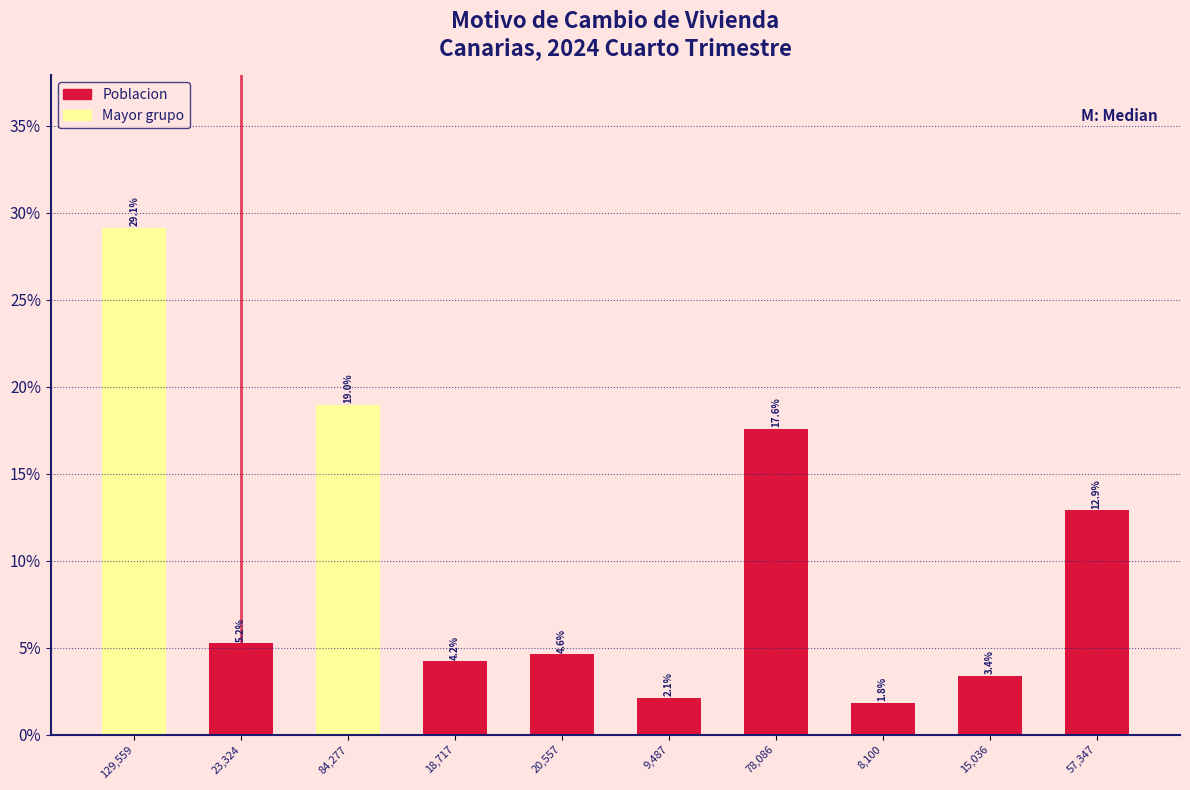

Reading left to right, what are all the values shown in this chart?

29.1	5.2	19.0	4.2	4.6	2.1	17.6	1.8	3.4	12.9